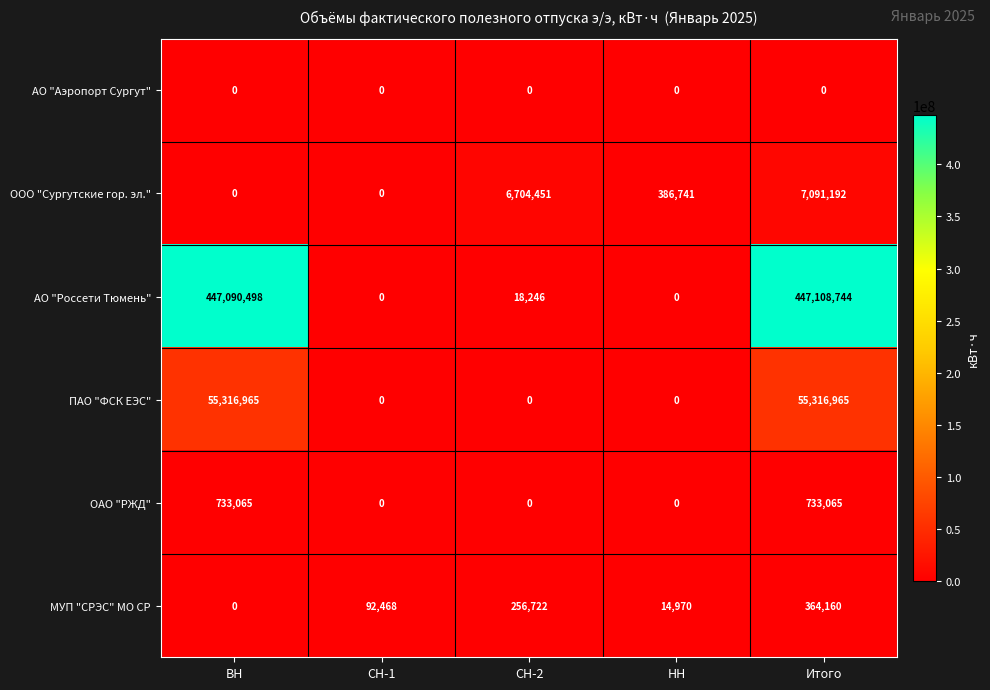

At how many categories does at least one series exceed 155342886?

2